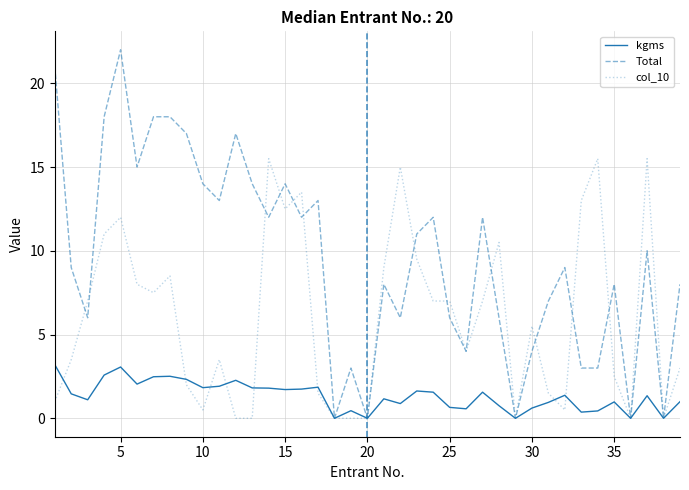

Which series has the widest spread of values?

Total